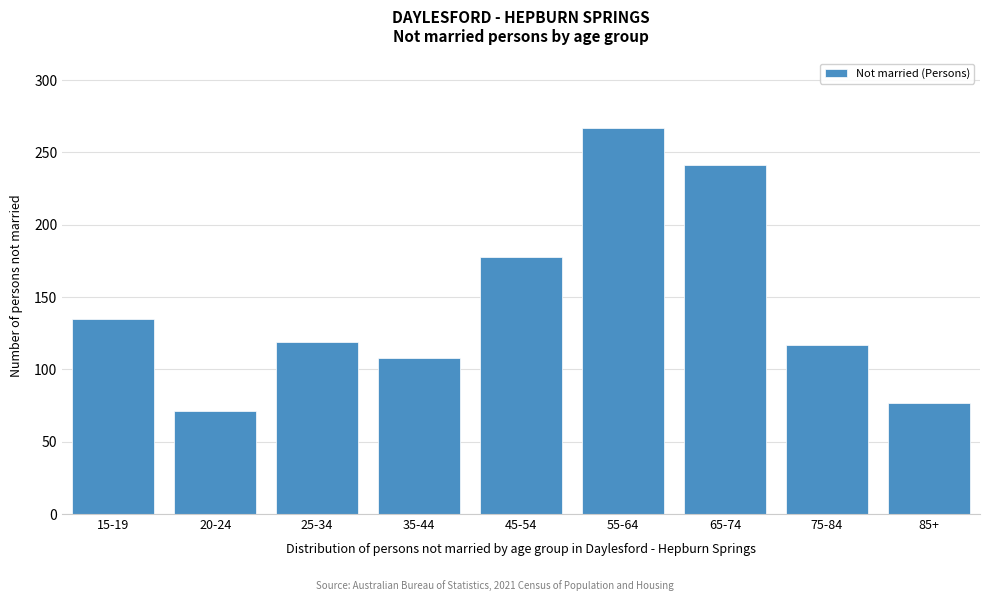

Reading left to right, extract all data points from this chart.

135	71	119	108	178	267	241	117	77